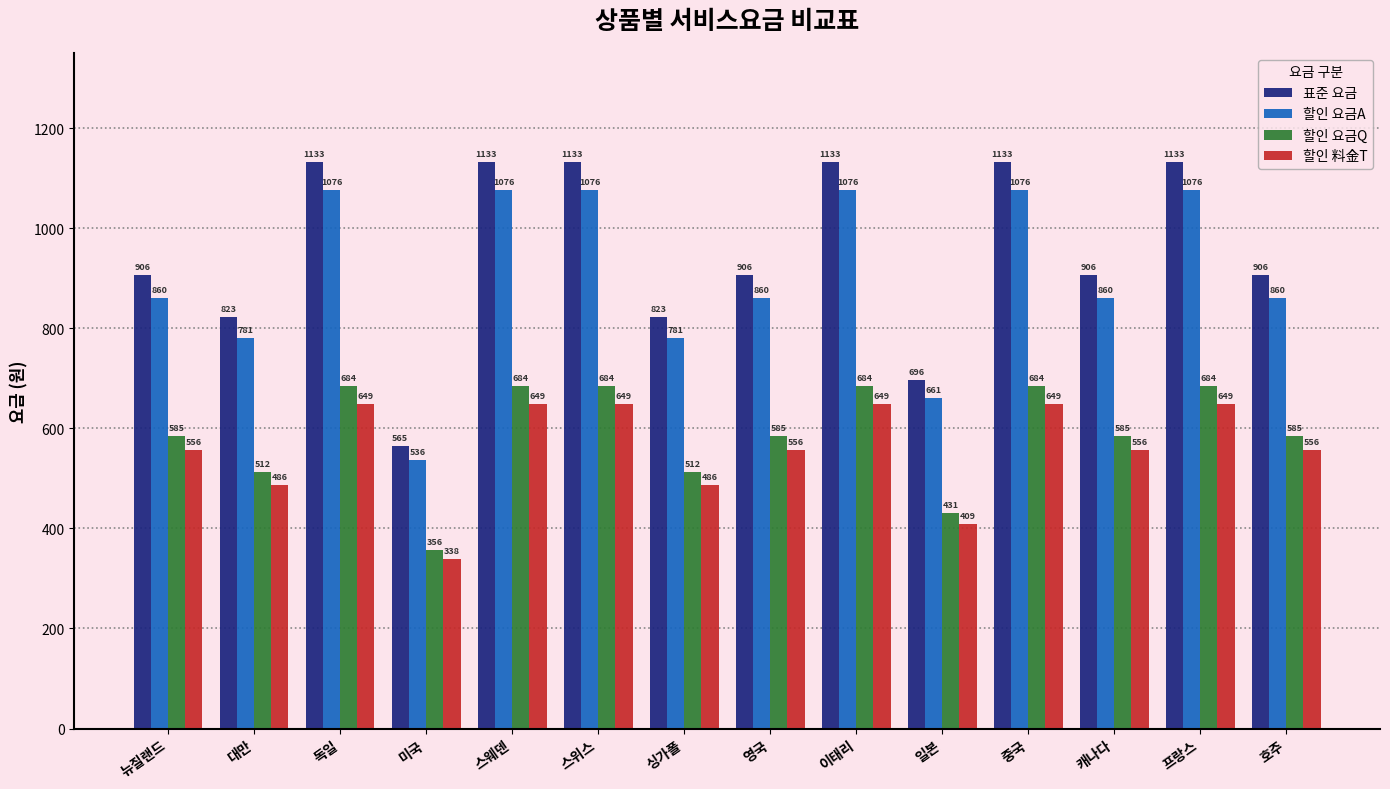

Which series has the largest total across all categories?

표준 요금